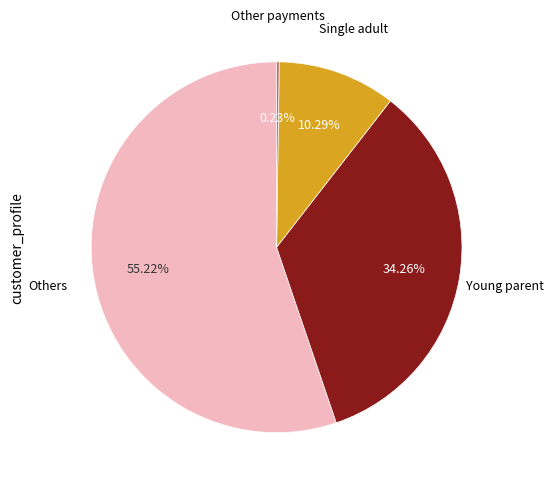

Is there a majority slice in this chart?

Yes